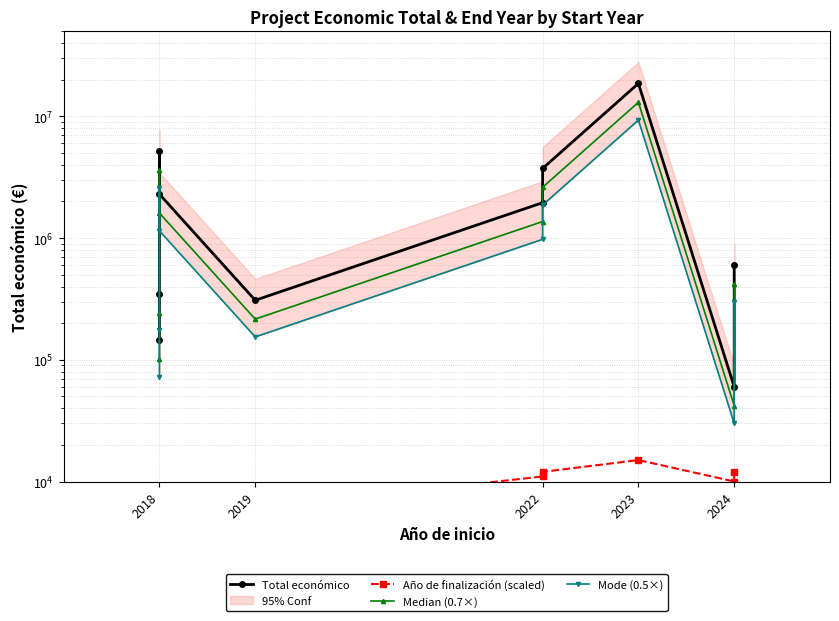

What is the sum of all Total económico values?

33291643.0